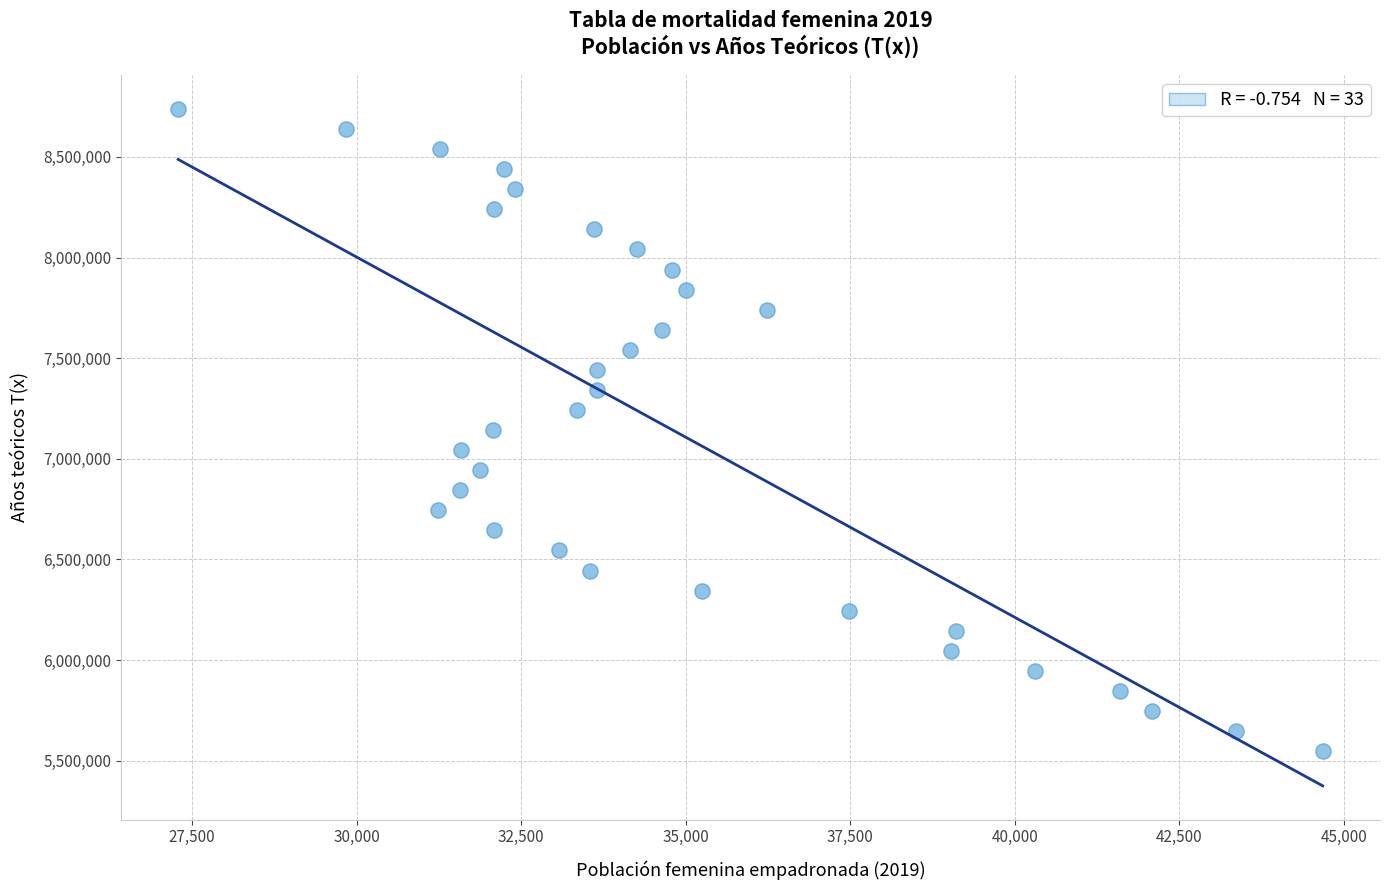

What is the range of X values (max minus min)?

17391.0